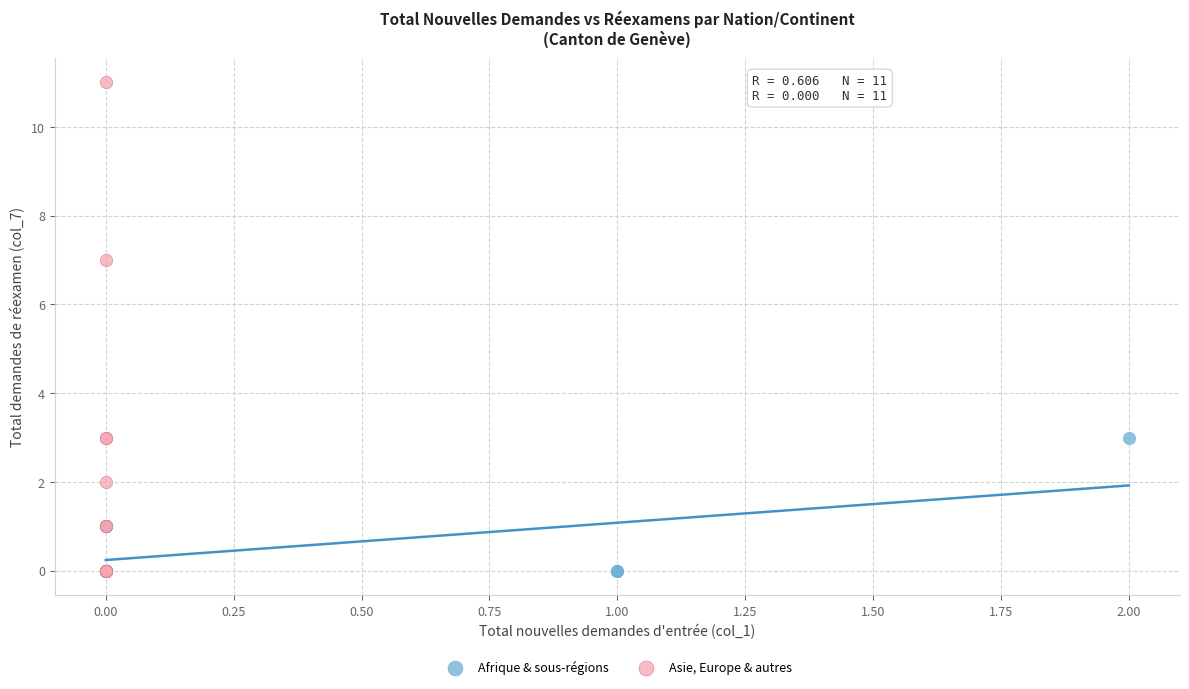

Which series has the widest spread of Y values?

Asie, Europe & autres